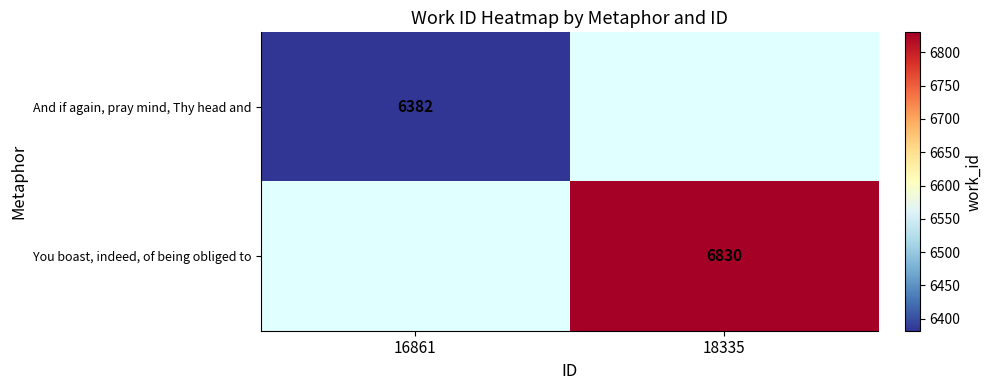

The And if again, pray mind, Thy head and series shows 6382 at 16861. True or false?

True